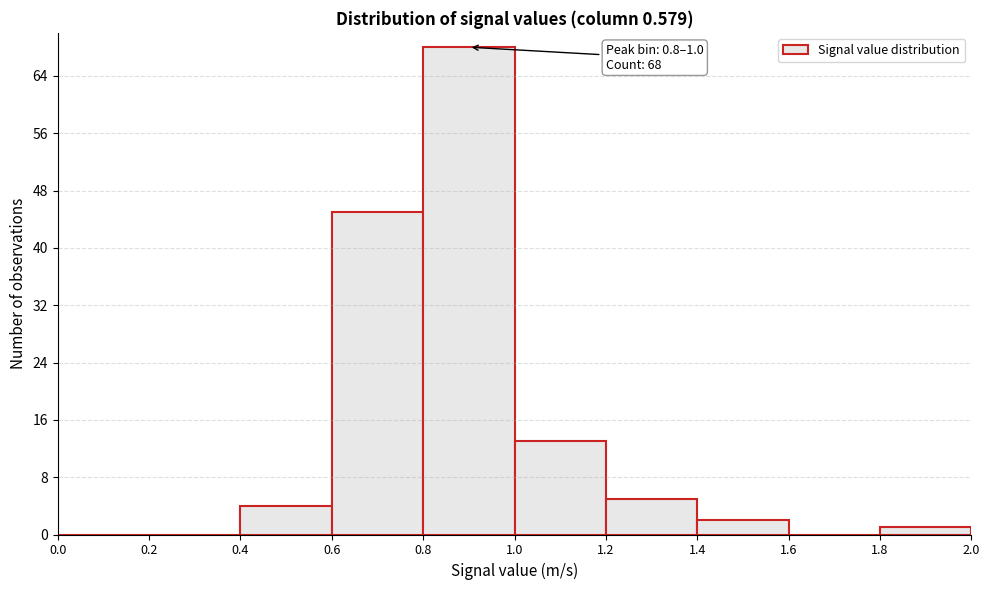

Over which range of the x-axis is the bar tallest?

0.8 to 1.0